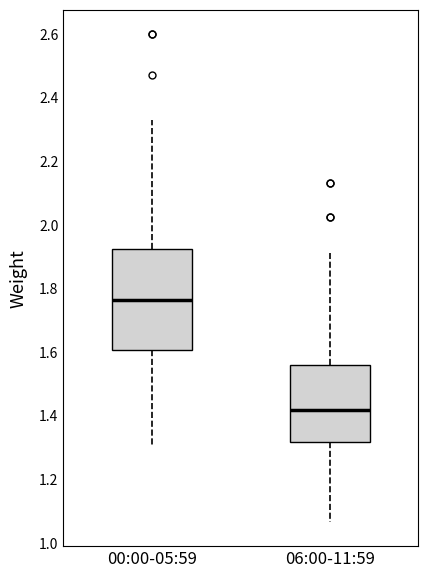

Reading left to right, read every box against the y-axis: the position of its median line, the range the box covers, and the ends of its whiskers. The values are not printed on the chart, so give them approximately, as read against the axis.

00:00-05:59: median 1.76, box 1.60 to 1.92, whiskers 1.30 to 2.34
06:00-11:59: median 1.42, box 1.32 to 1.56, whiskers 1.06 to 1.92